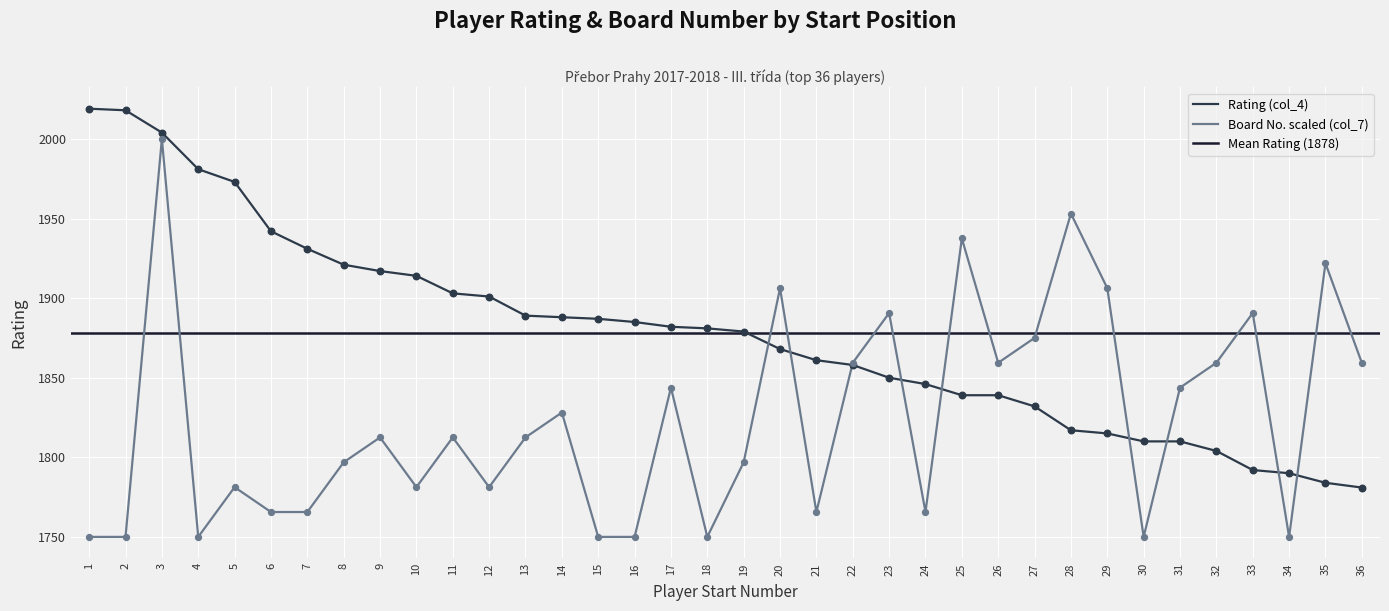

Is the value of Rating (col_4) at 21 greater than the value of Board (col_7) at 16?

Yes